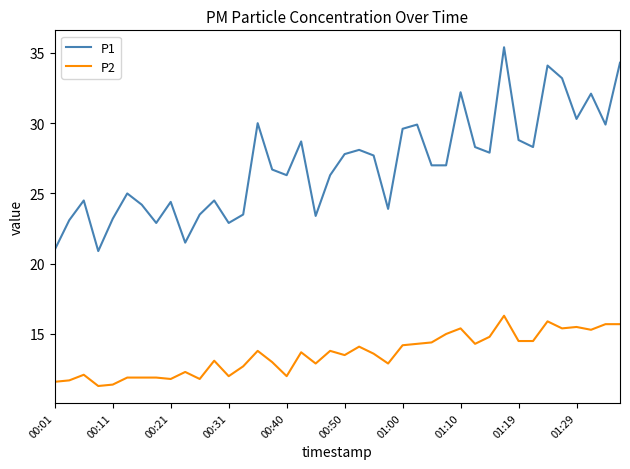

Does the chart have visible grid lines?

No